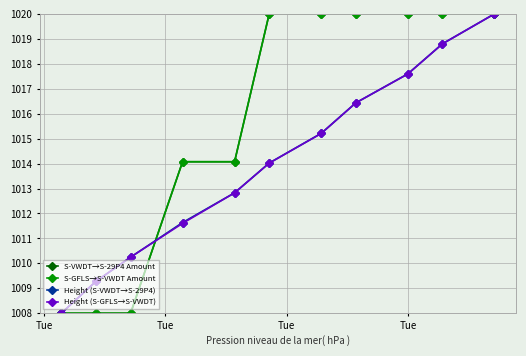

What is the value of the Height (S-GFLS→S-VWDT) point at the 7th from the left?

1015.2